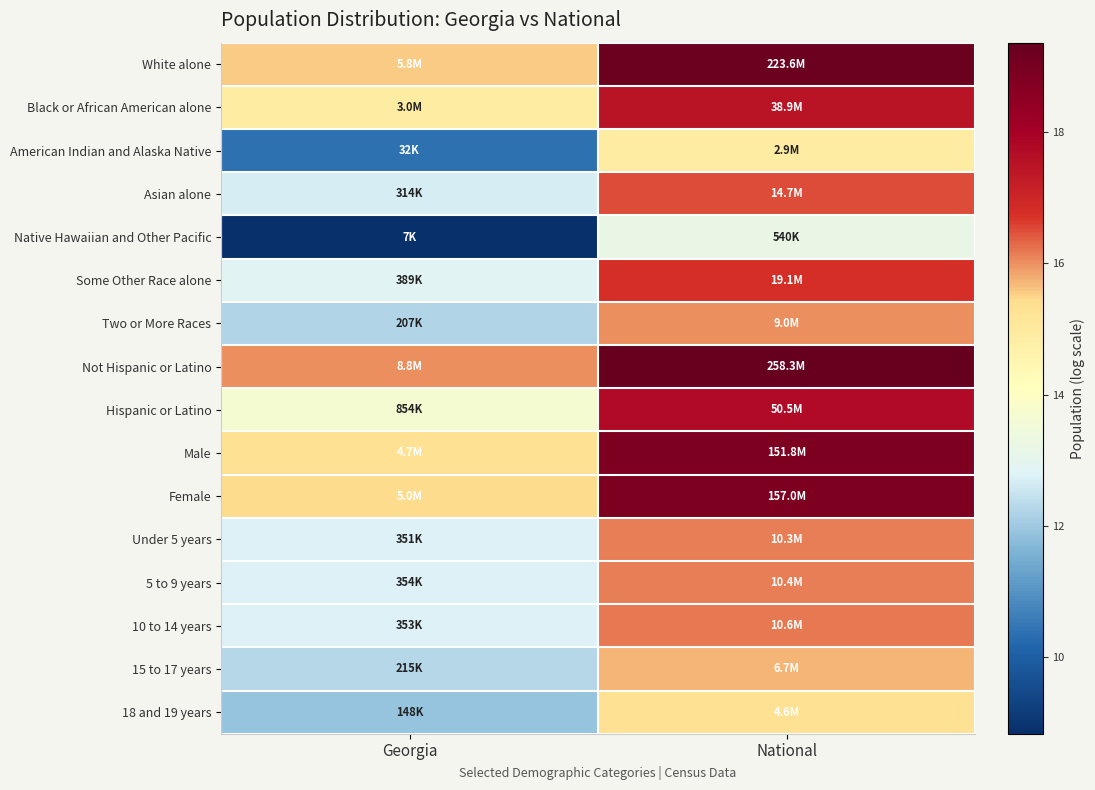

What is the total value across all series at Georgia?

210.4